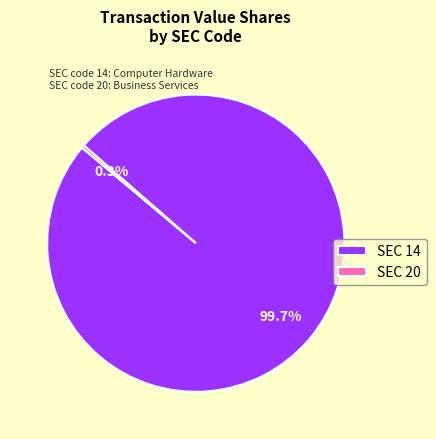

Rank the categories by value from highest to lowest.

SEC 14, SEC 20